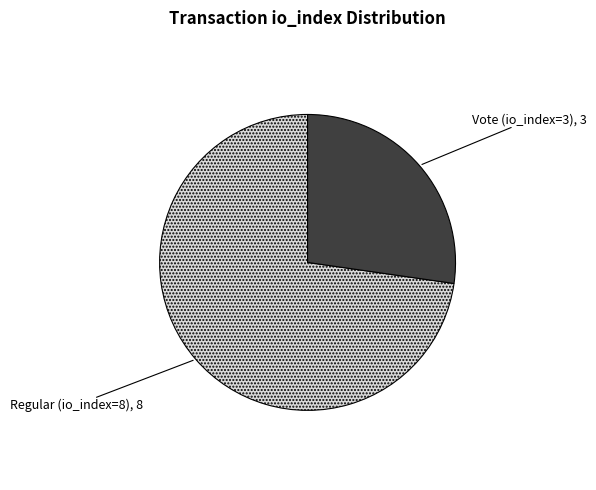

How many segments does this pie chart have?

2